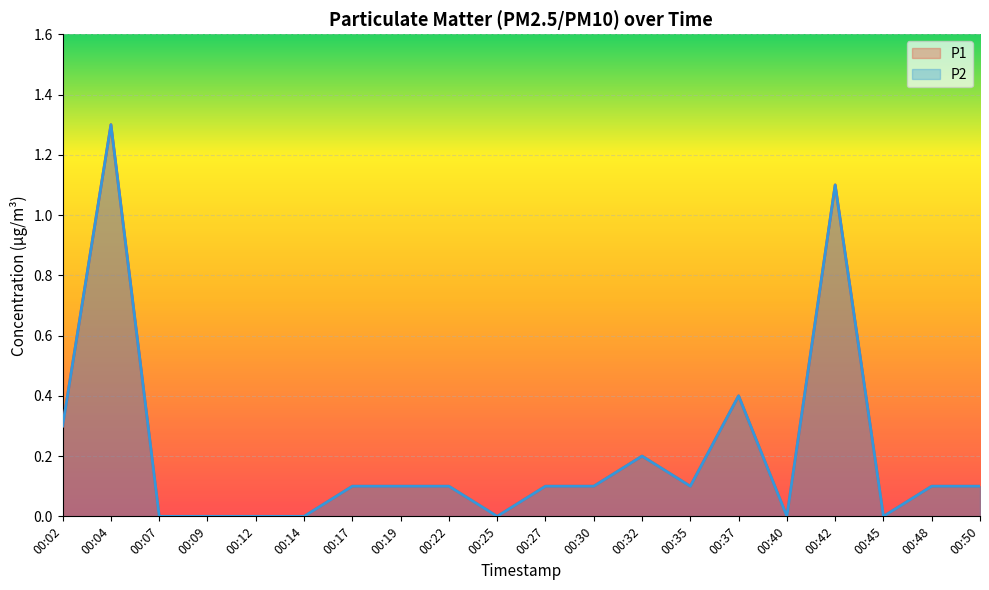

Which category has the highest value in the P2 series?

00:04